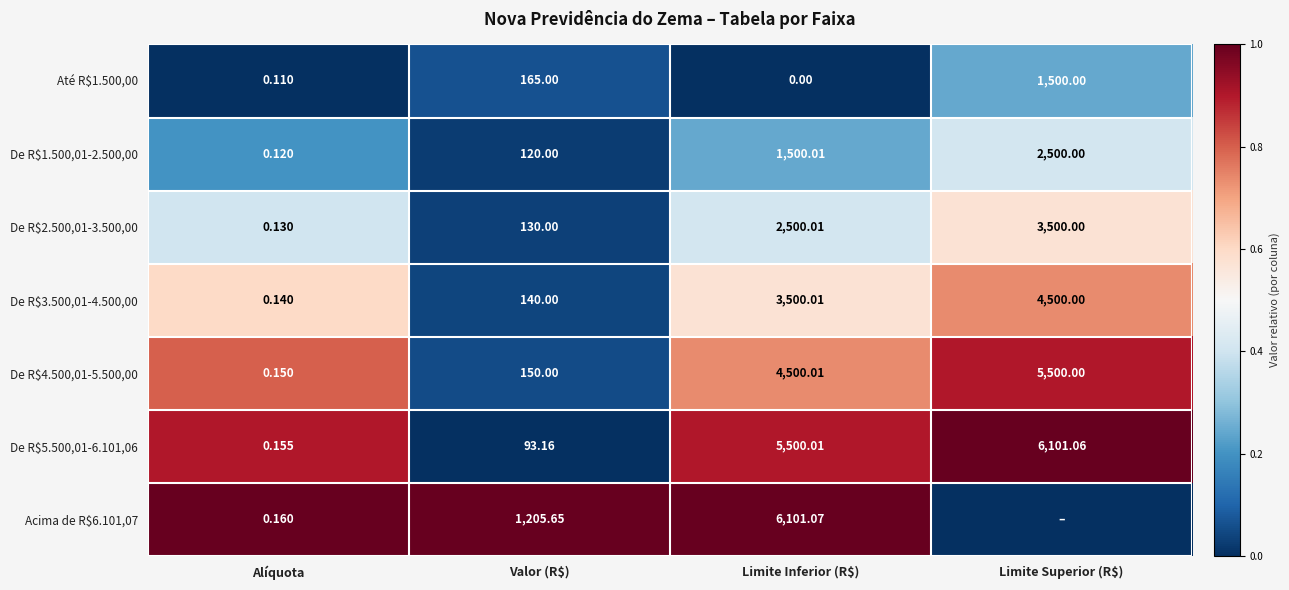

At which label does De R$3.500,01-4.500,00 reach its minimum?

Alíquota